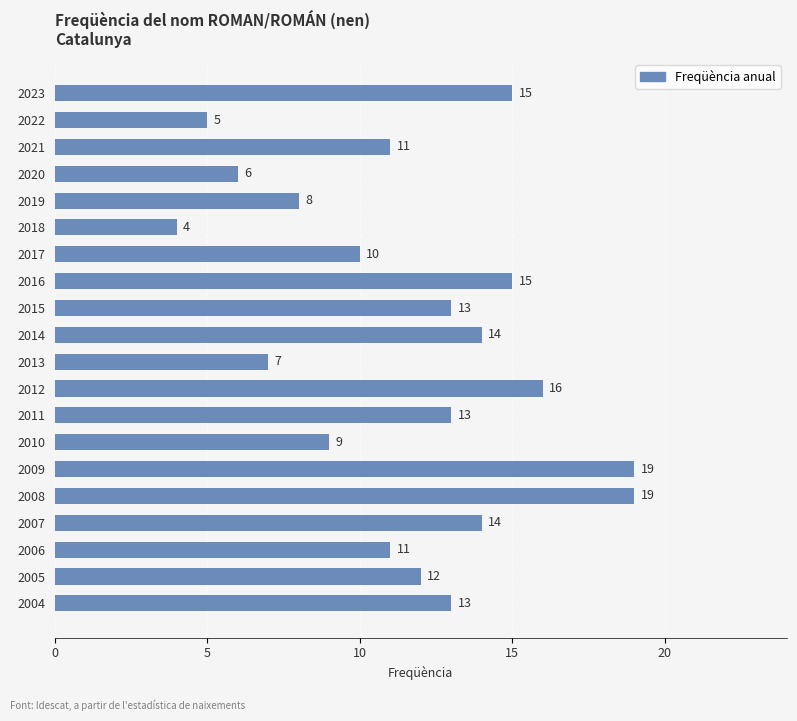

What is the approximate value at 2019?

8